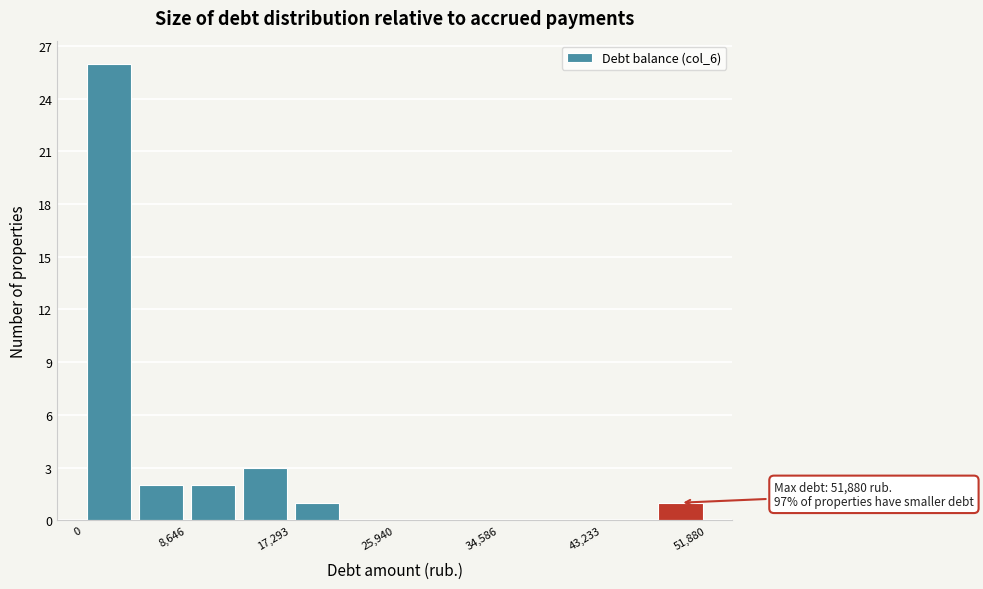

Which range on the x-axis has the tallest bar?

0 to 4000